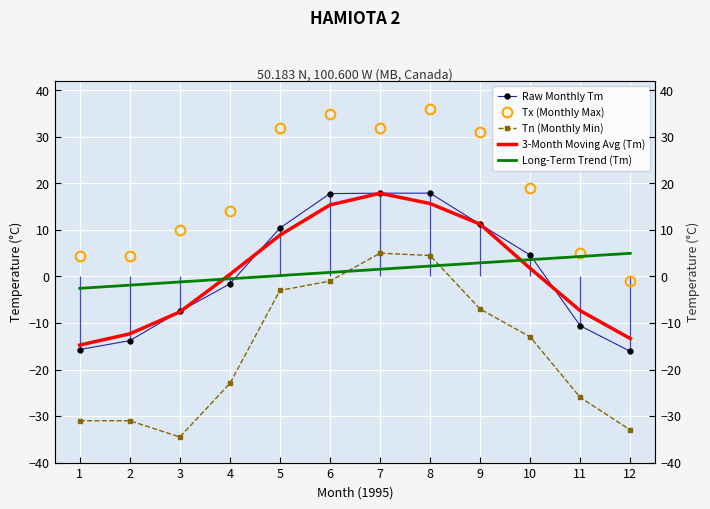

List the series in order of their peak value, highest first.

Tx (Monthly Max), Raw Monthly Tm, 3-Month Moving Avg (Tm), Tn (Monthly Min), Long-Term Trend (Tm)